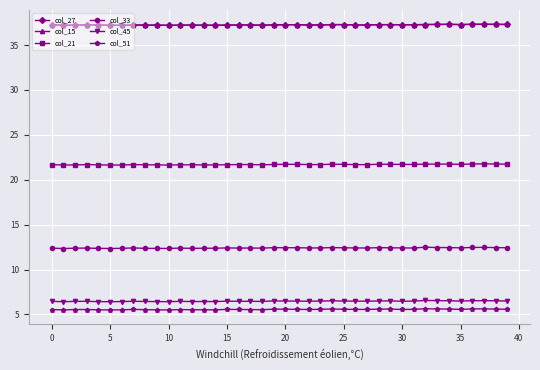

At how many categories does at least one series exceed 17?

40